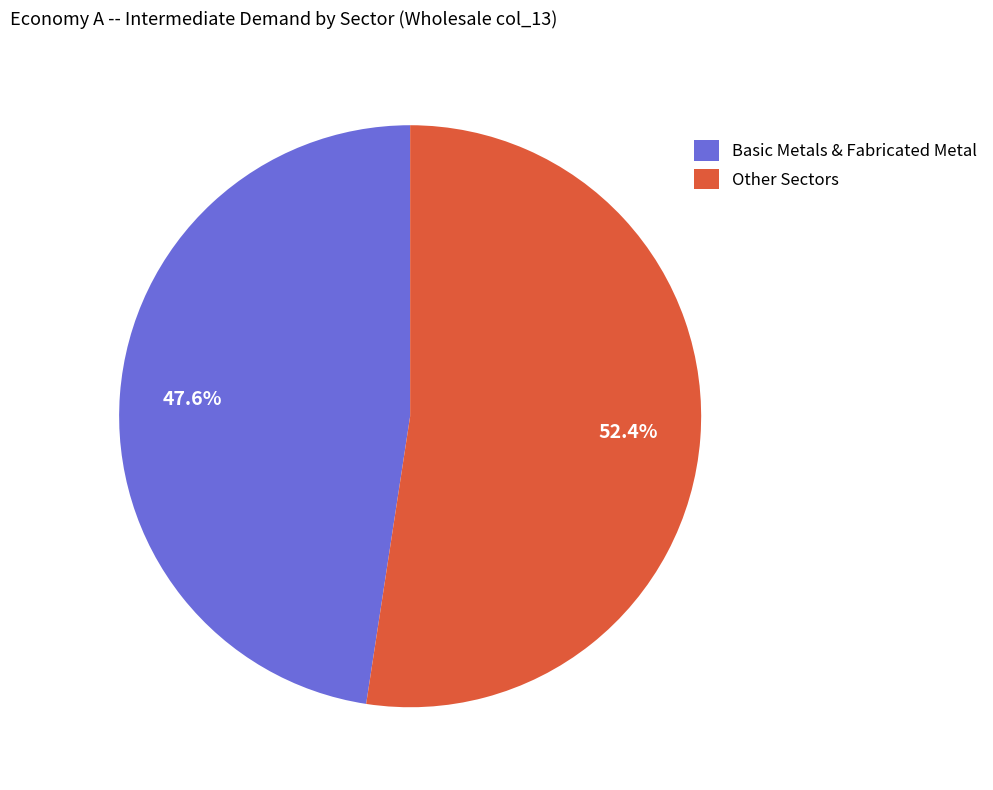

Which slice is the smallest?

Basic Metals & Fabricated Metal